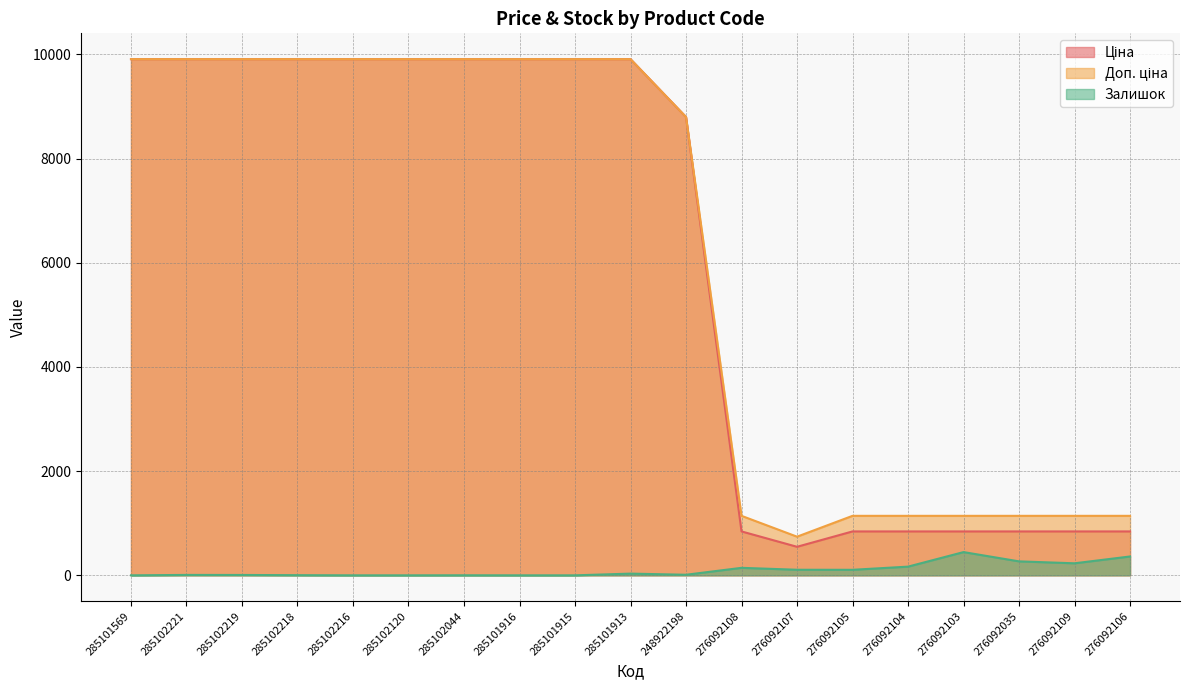

At which category does Ціна reach its first local valley?

276092107